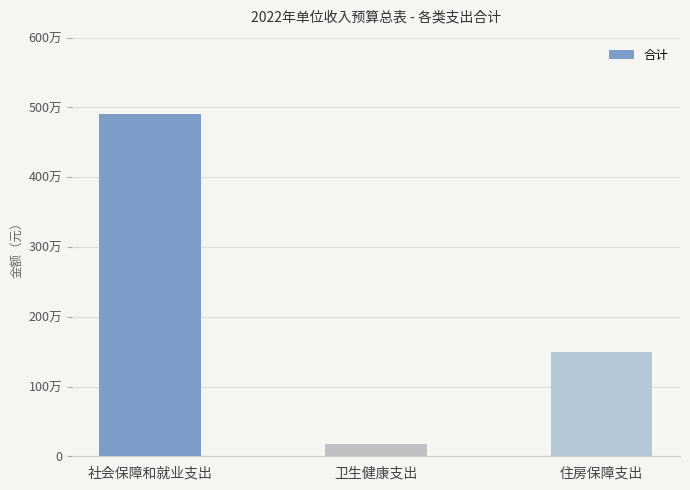

Is it true that the value at 住房保障支出 is 1501700?

True